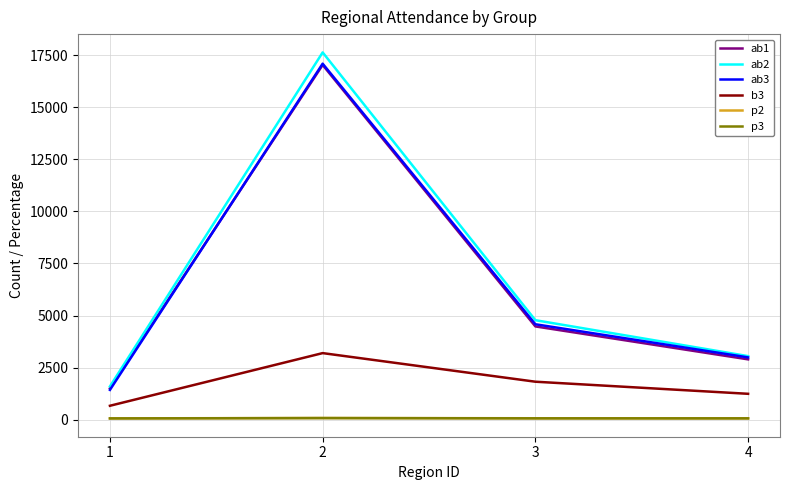

What is the greatest value displayed?

17625.0